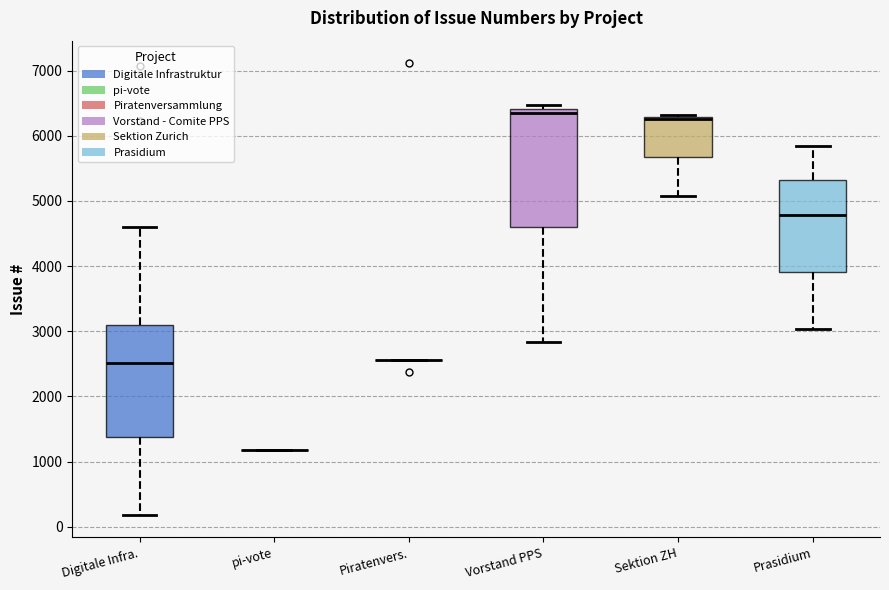

Reading left to right, transcribe this box plot: for each box, give where its median line is, the range the box spans, and where its two whiskers end, as read against the y-axis. The values are not printed on the chart, so give them approximately, as read against the axis.

Digitale Infra.: median 2500, box 1400 to 3100, whiskers 200 to 4600
pi-vote: box collapsed to a line at 1200, whiskers 1200 to 1200
Piratenvers.: box collapsed to a line at 2600, whiskers 2600 to 2600
Vorstand PPS: median 6300, box 4600 to 6400, whiskers 2800 to 6500
Sektion ZH: median 6300 (drawn on the box's upper edge), box 5700 to 6300, whiskers 5100 to 6300
Prasidium: median 4800, box 3900 to 5300, whiskers 3000 to 5900